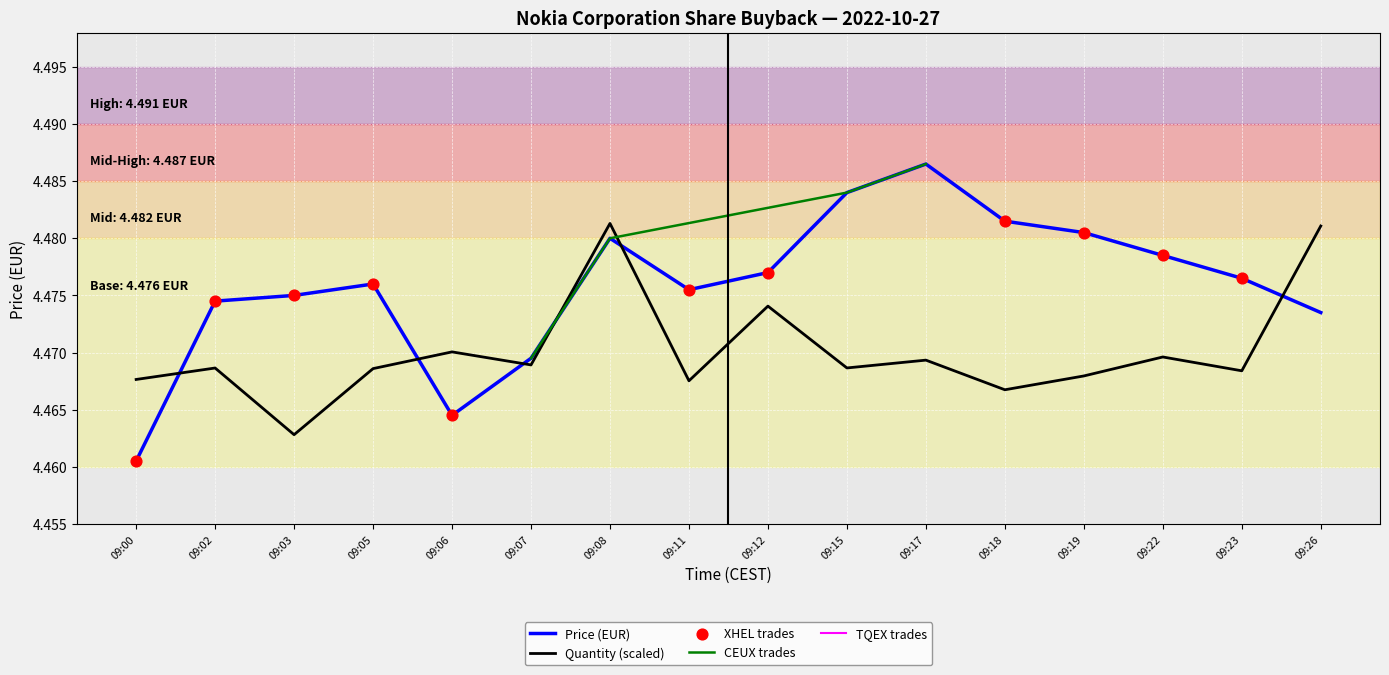

At how many categories does at least one series exceed 4?

16